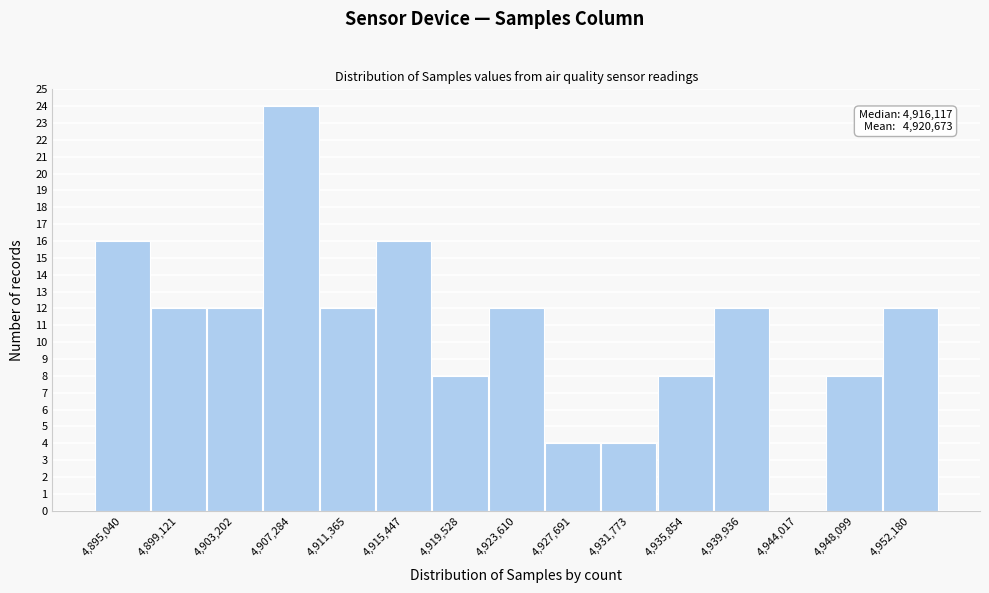

Reading right to left, extract all data points from this chart.

4,952,180=12	4,948,099=8	4,944,017=0	4,939,936=12	4,935,854=8	4,931,773=4	4,927,691=4	4,923,610=12	4,919,528=8	4,915,447=16	4,911,365=12	4,907,284=24	4,903,202=12	4,899,121=12	4,895,040=16